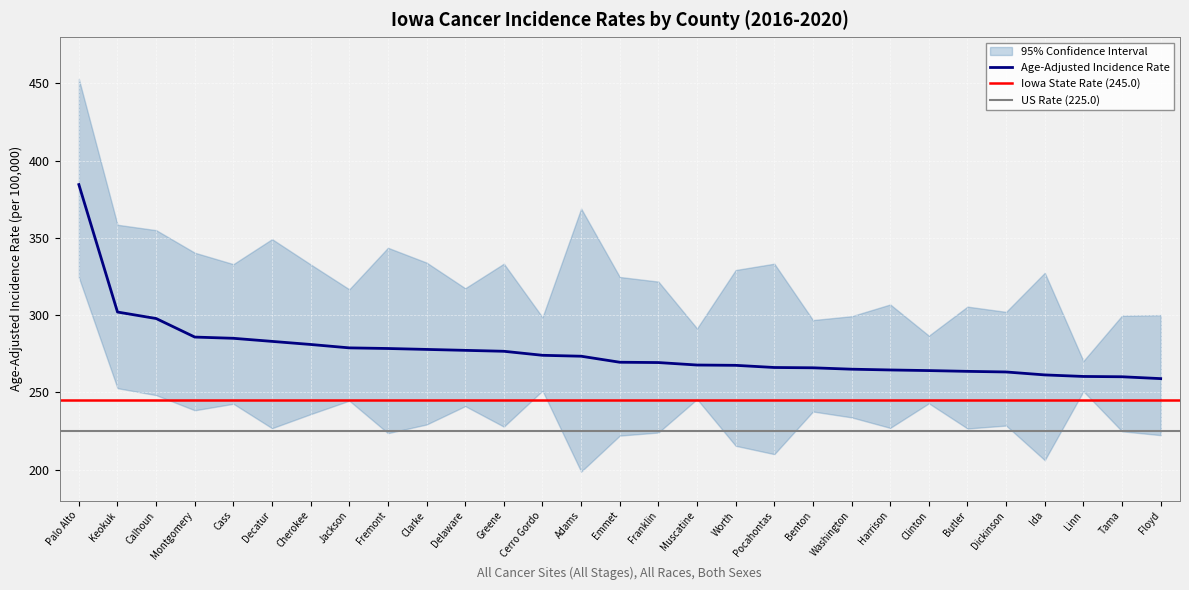

Which category has the highest value in the Lower 95% CI series?

Palo Alto